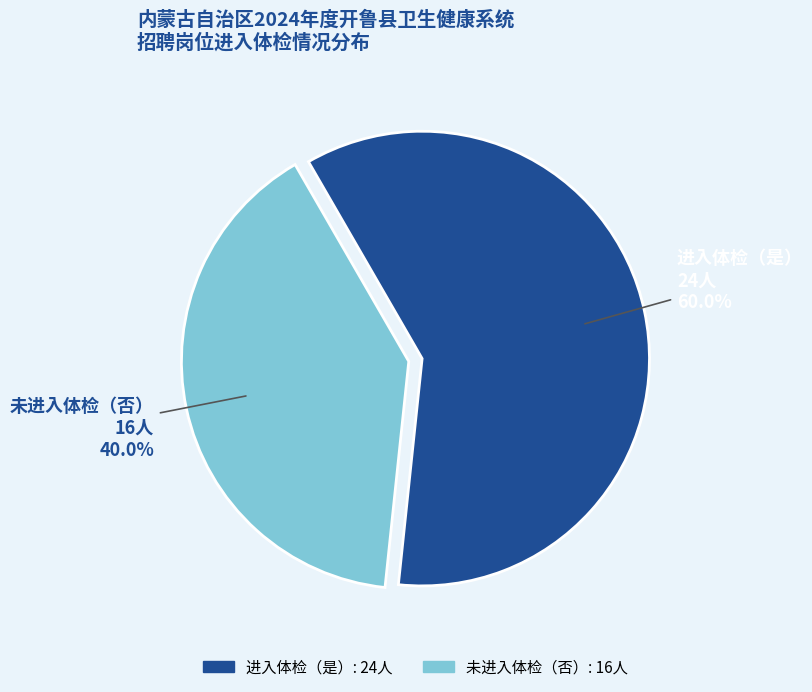

Is there any slice that represents more than half of the pie?

Yes